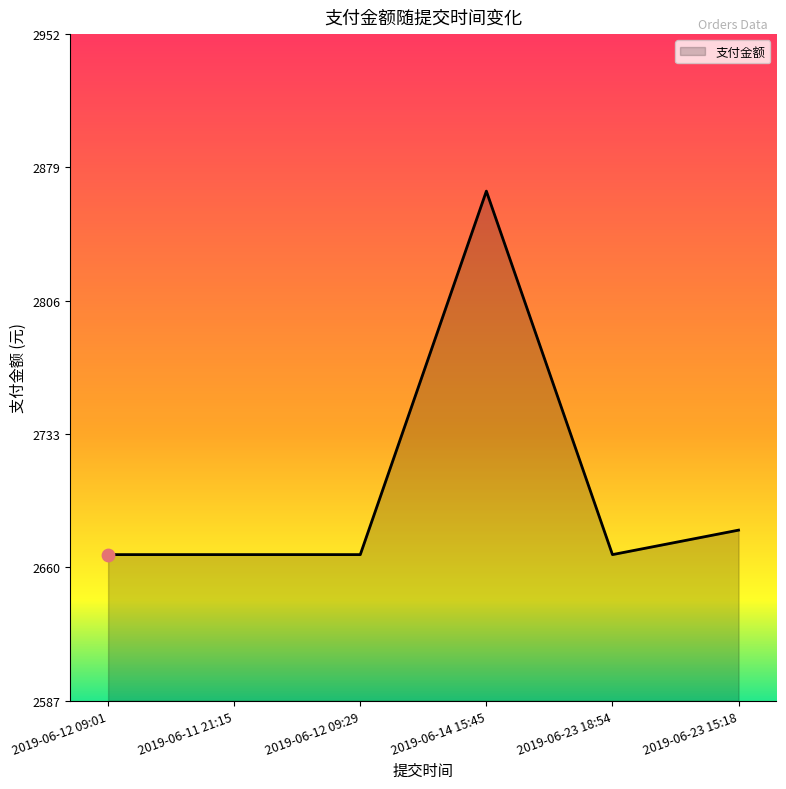

What is the change in value from 2019-06-23 18:54 to 2019-06-23 15:18?

+13.4